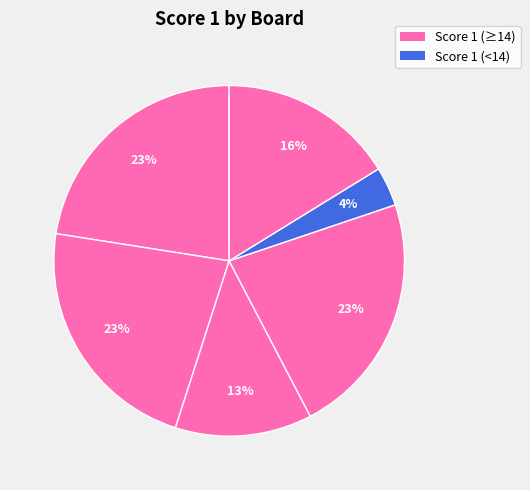

Which slice is the largest?

Board 1